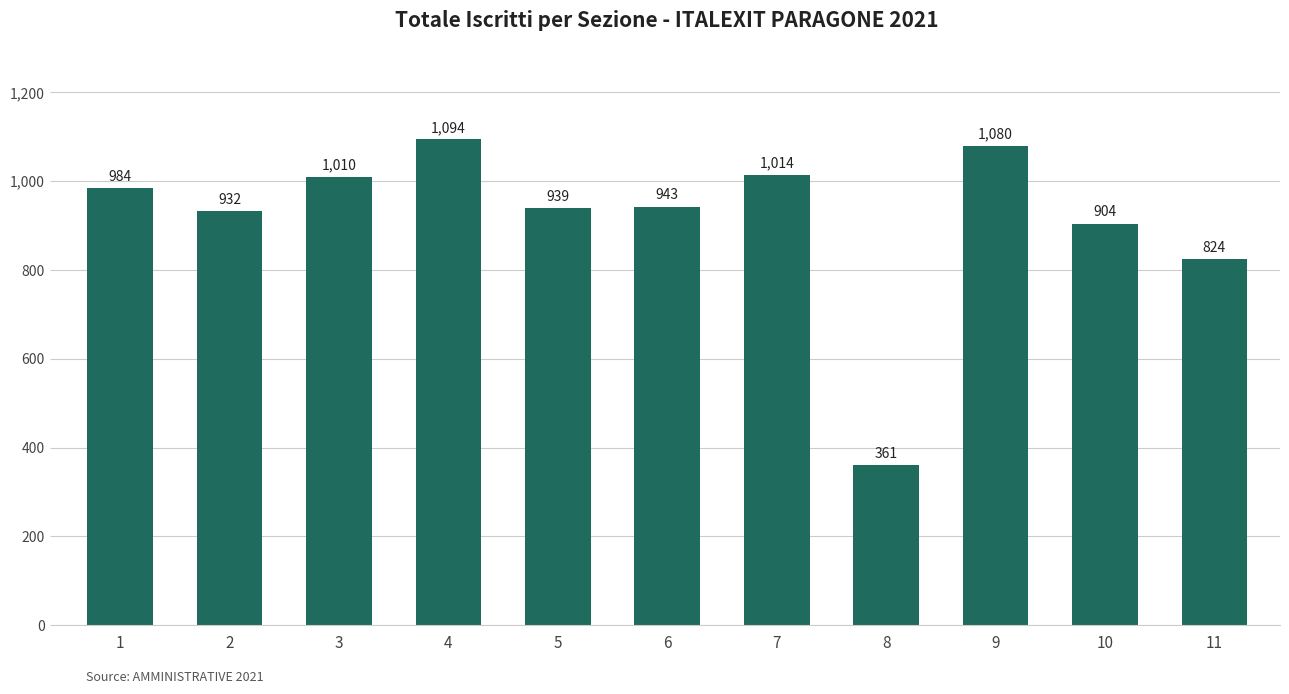

At which label is the value closest to 727?

11